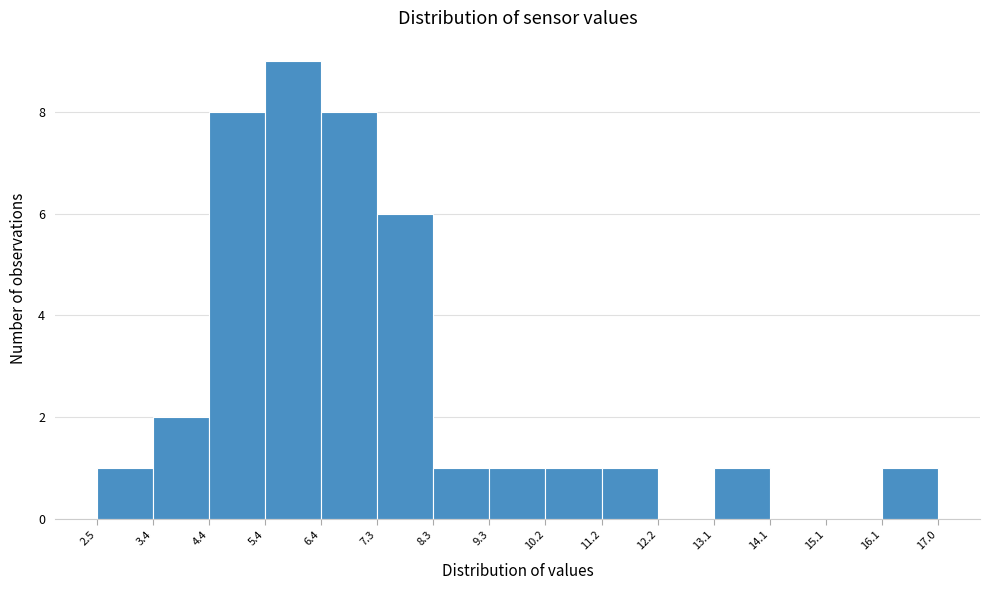

Reading left to right, list every bar in this chart as the range it spans on the x-axis followed by its height. The values are not printed on the chart, so give them approximately, as read against the axis.

2.5 to 3.4: 1
3.4 to 4.4: 2
4.4 to 5.4: 8
5.4 to 6.4: 9
6.4 to 7.3: 8
7.3 to 8.3: 6
8.3 to 9.3: 1
9.3 to 10.2: 1
10.2 to 11.2: 1
11.2 to 12.2: 1
12.2 to 13.1: 0
13.1 to 14.1: 1
14.1 to 15.1: 0
15.1 to 16.1: 0
16.1 to 17.0: 1